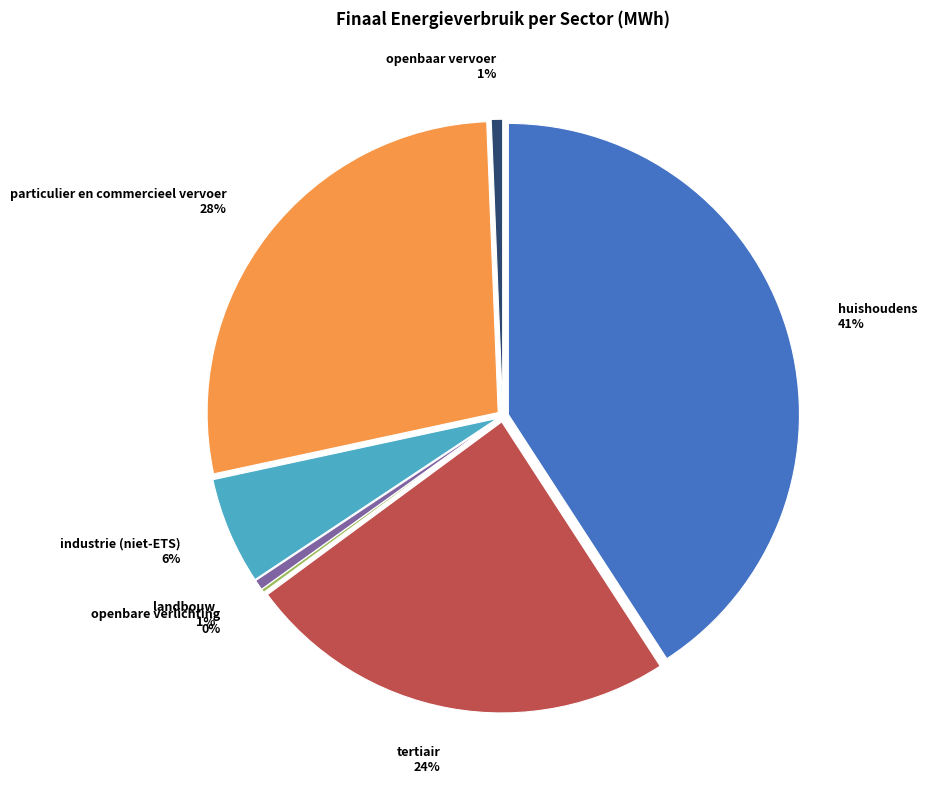

Is it true that particulier en commercieel vervoer is 28% of the pie?

True